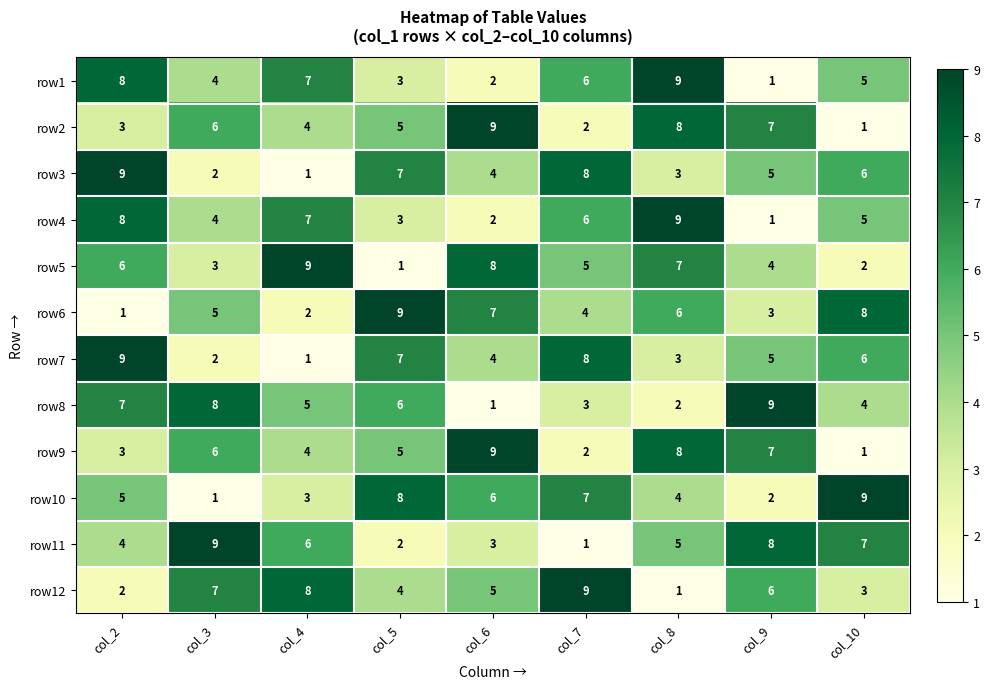

List the labels in order of row8 value, largest first.

col_9, col_3, col_2, col_5, col_4, col_10, col_7, col_8, col_6